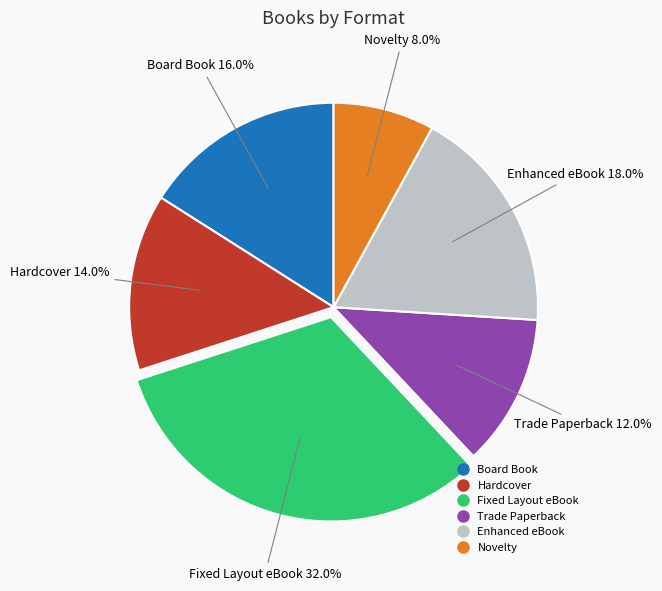

Combined, do Board Book and Enhanced eBook account for over 50%?

No